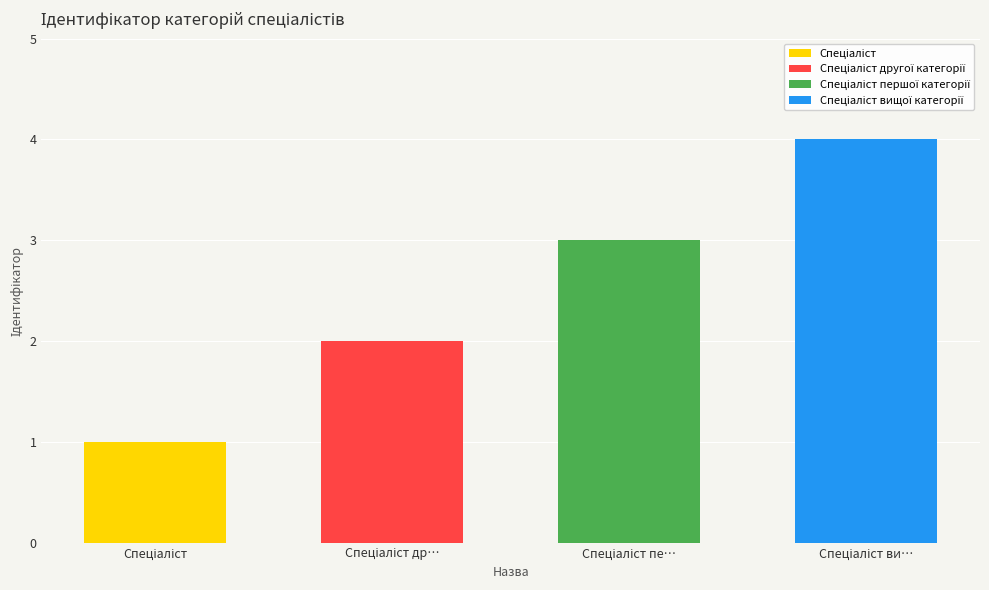

Rank the categories by value from lowest to highest.

Спеціаліст, Спеціаліст другої категорії, Спеціаліст першої категорії, Спеціаліст вищої категорії